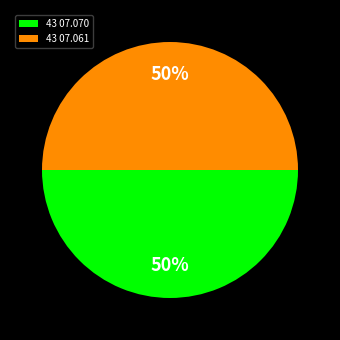

The 43 07.061 slice represents 58% of the pie. True or false?

False